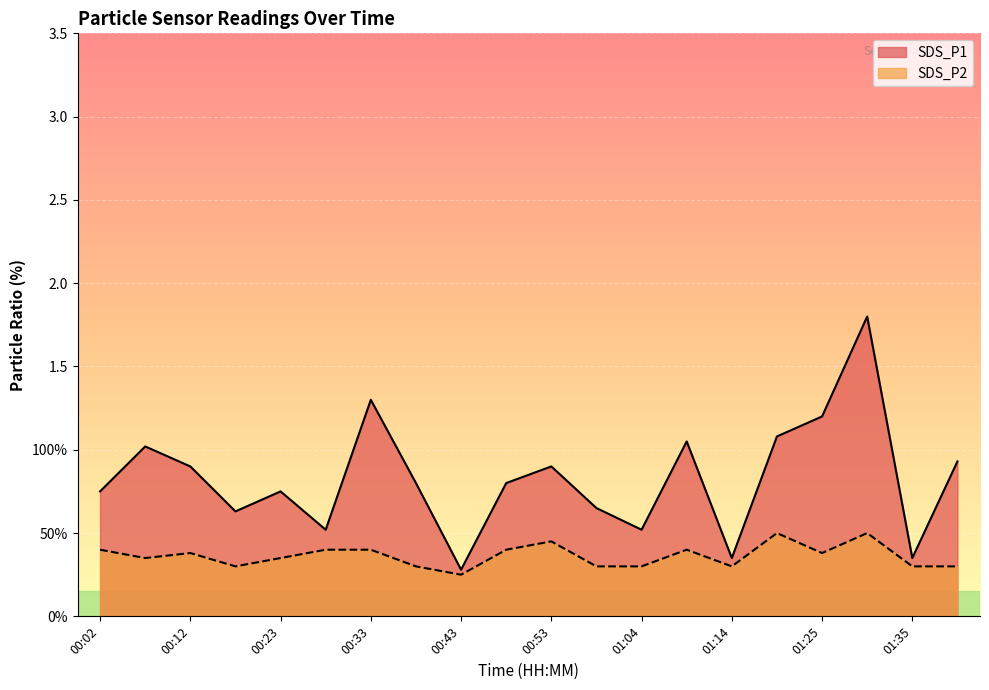

Reading right to left, what are all the values shown in this chart?

SDS_P1: 01:41=0.9	01:35=0.3	01:30=1.8	01:25=1.2	01:19=1.1	01:14=0.3	01:09=1.1	01:04=0.5	00:59=0.7	00:53=0.9	00:48=0.8	00:43=0.3	00:38=0.8	00:33=1.3	00:28=0.5	00:23=0.8	00:17=0.6	00:12=0.9	00:07=1.0	00:02=0.8
SDS_P2: 01:41=0.3	01:35=0.3	01:30=0.5	01:25=0.4	01:19=0.5	01:14=0.3	01:09=0.4	01:04=0.3	00:59=0.3	00:53=0.5	00:48=0.4	00:43=0.2	00:38=0.3	00:33=0.4	00:28=0.4	00:23=0.3	00:17=0.3	00:12=0.4	00:07=0.3	00:02=0.4